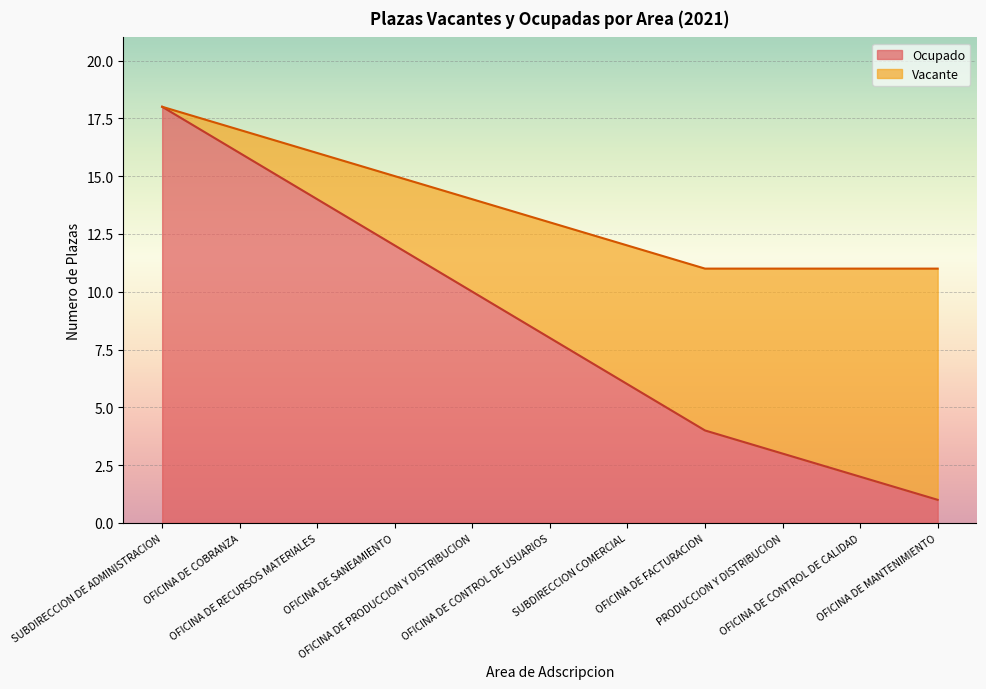

Reading left to right, what are all the values shown in this chart?

18	16	14	12	10	8	6	4	3	2	1